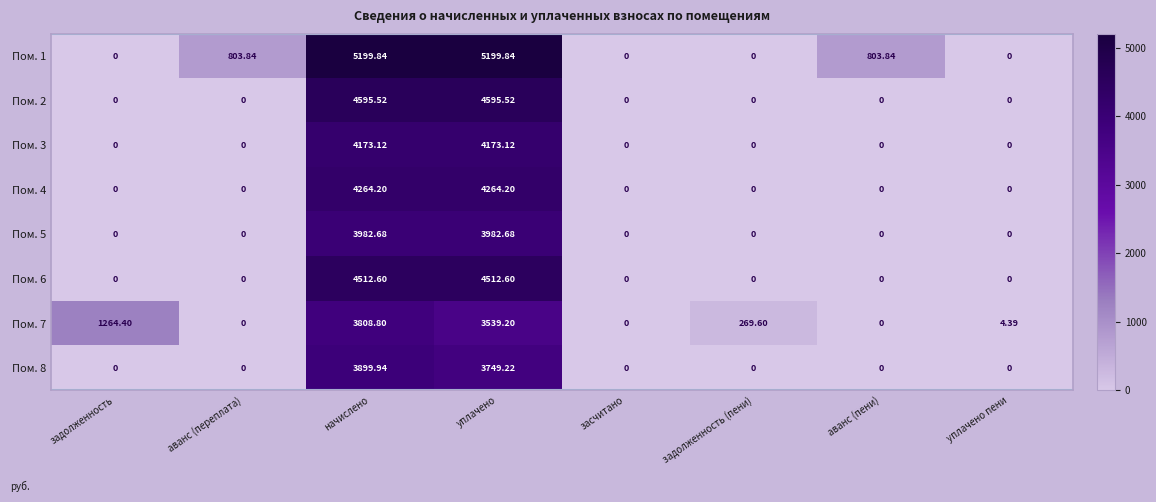

Which series has the widest spread of values?

Пом. 1